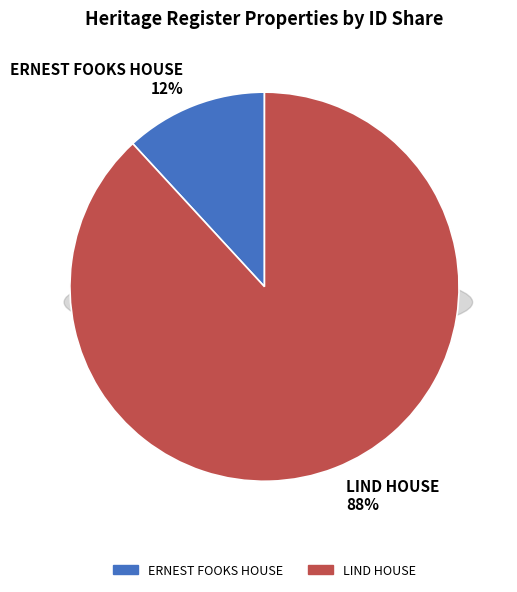

Rank the categories by value from lowest to highest.

ERNEST FOOKS HOUSE, LIND HOUSE